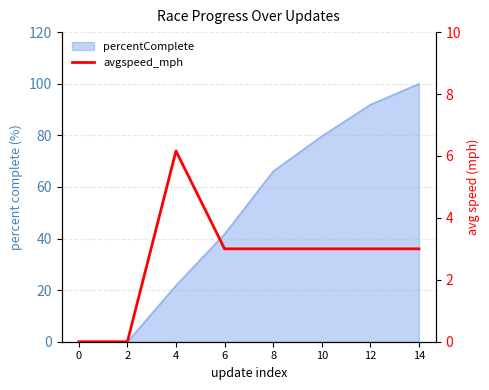

Is it true that the value at 10 is 3.0?

True